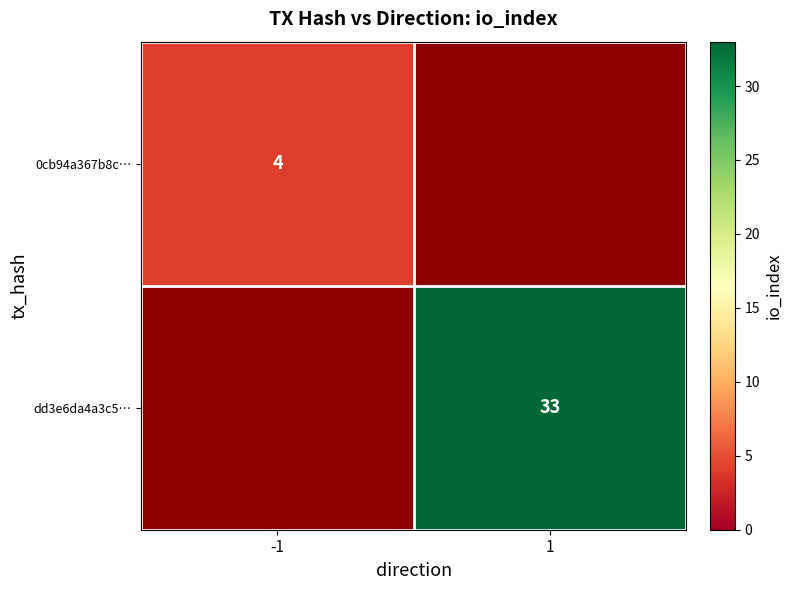

The value of 0cb94a367b8c… at -1 is 4. True or false?

True